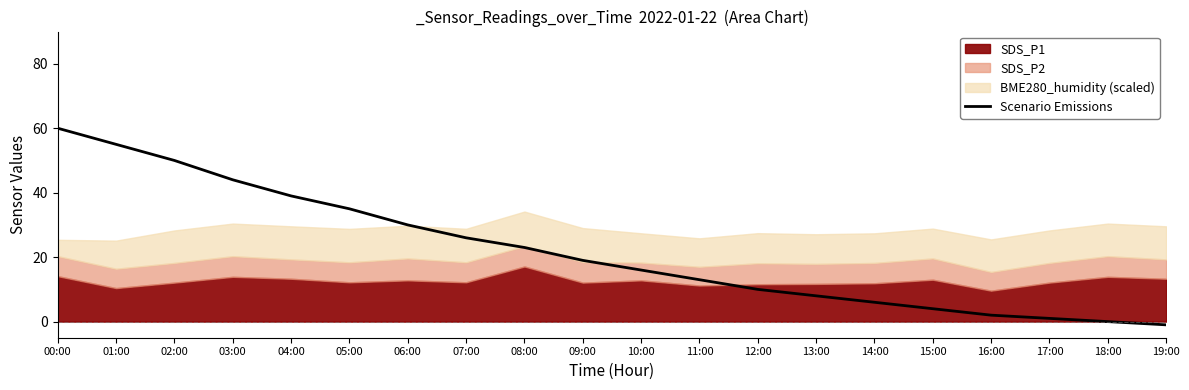

Is it true that the value at 00:00 is 20?

False